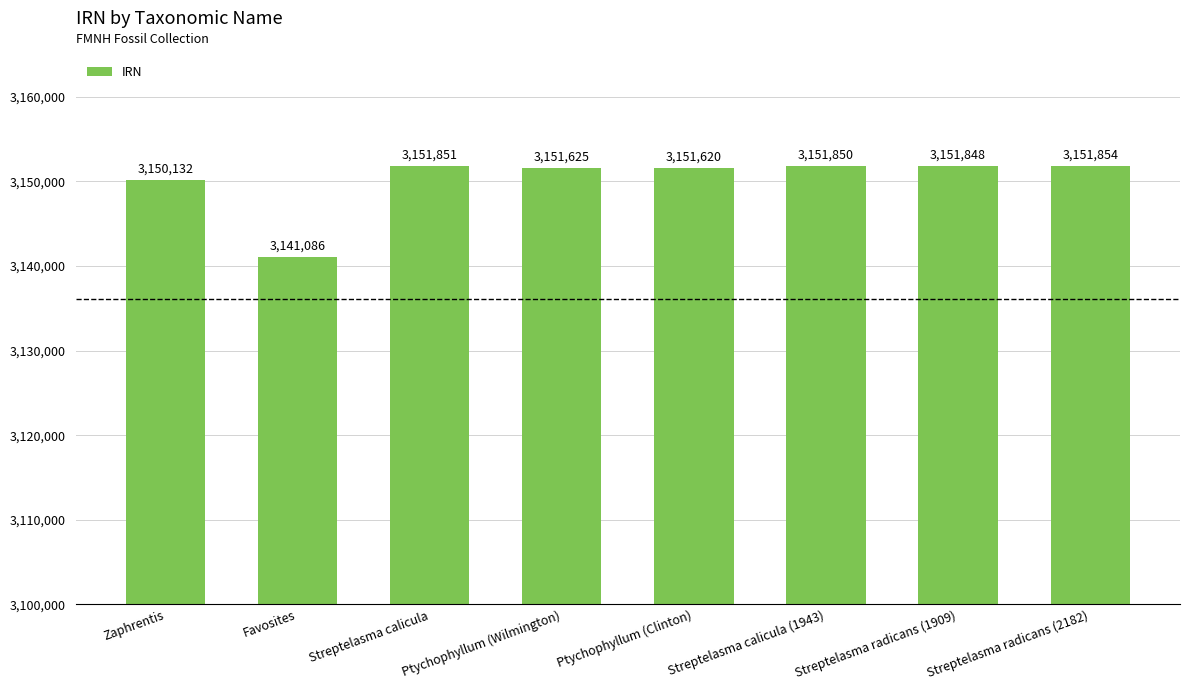

What is the ratio of the value at Zaphrentis to the value at Ptychophyllum (Wilmington)?

1.0